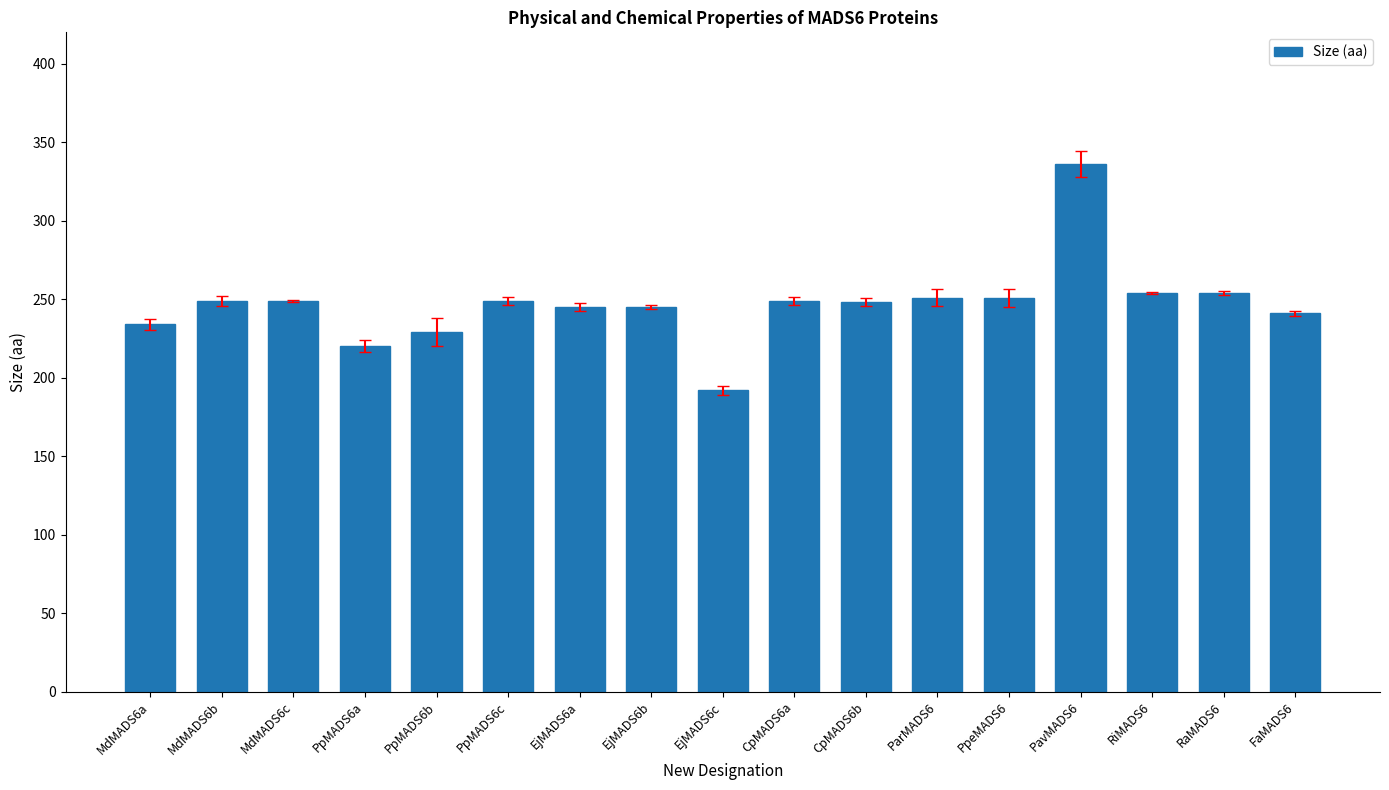

What is the average value?

247